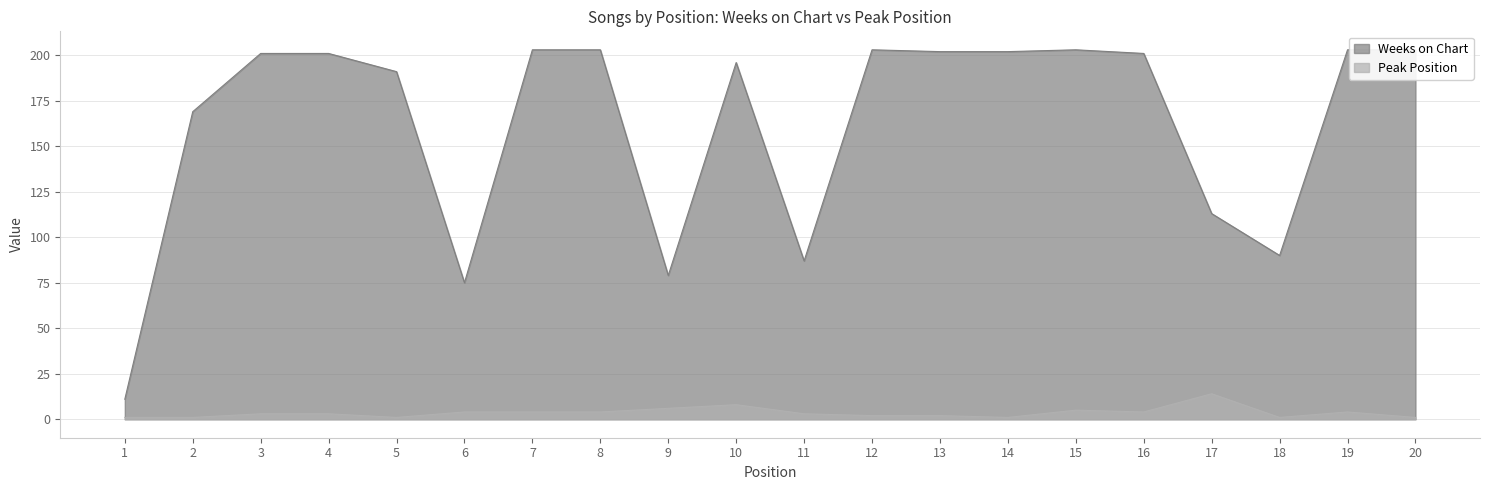

True or false: Weeks on Chart and Peak Position intersect in this chart.

False